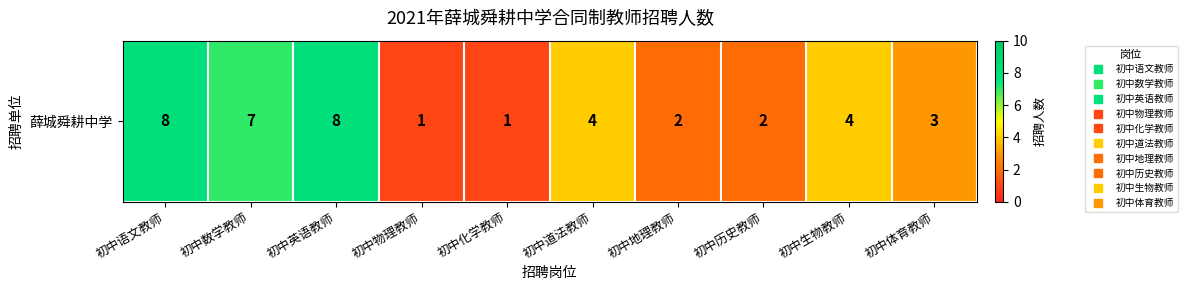

Rank the categories by value from lowest to highest.

初中物理教师, 初中化学教师, 初中地理教师, 初中历史教师, 初中体育教师, 初中道法教师, 初中生物教师, 初中数学教师, 初中语文教师, 初中英语教师